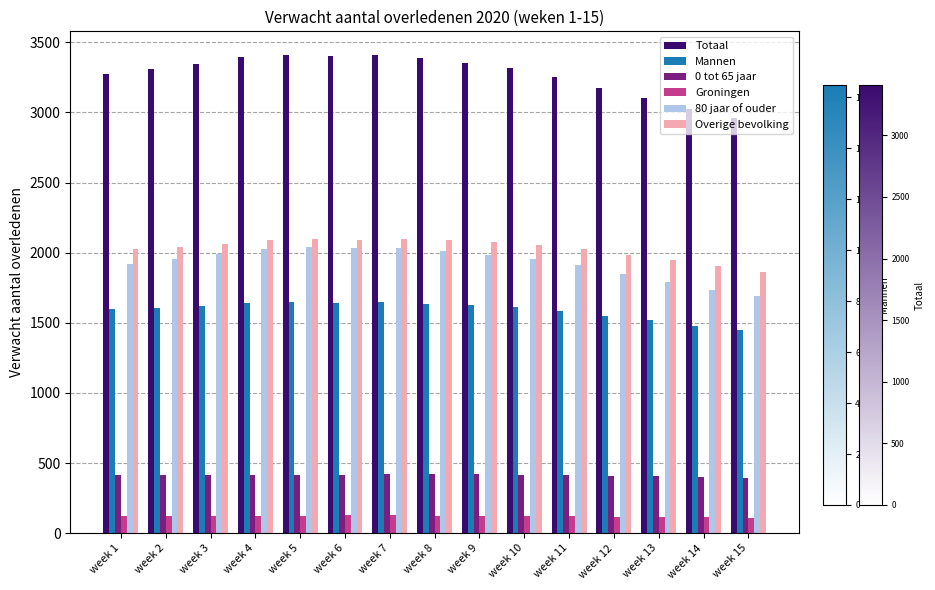

Which series has the largest total across all categories?

Totaal